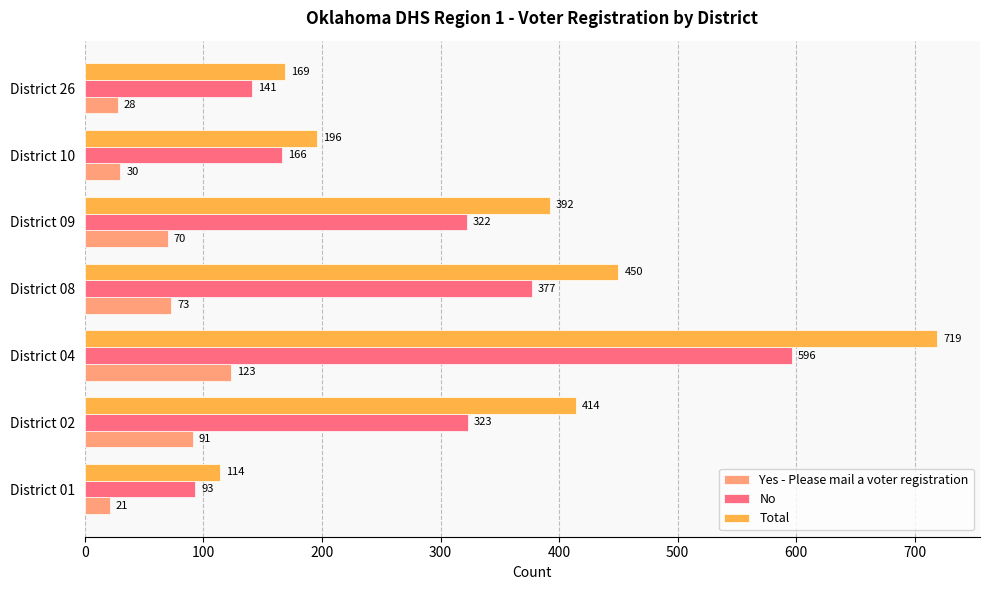

At which category is the sum across all series the highest?

District 04